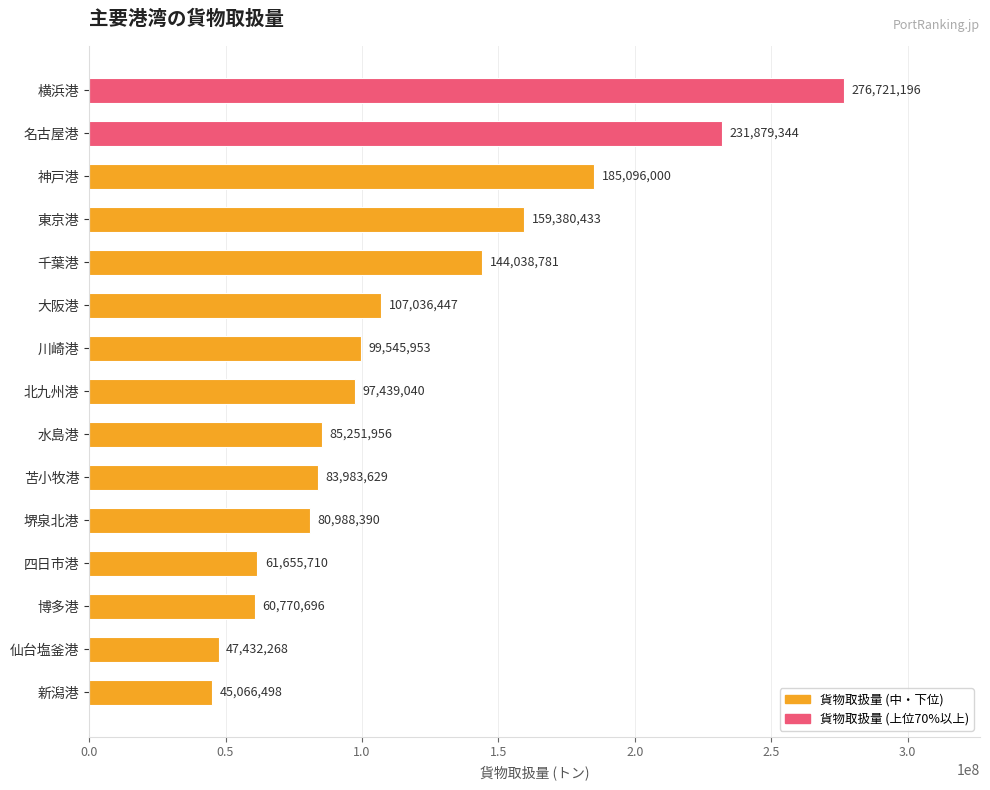

What is the greatest value displayed?

276721196